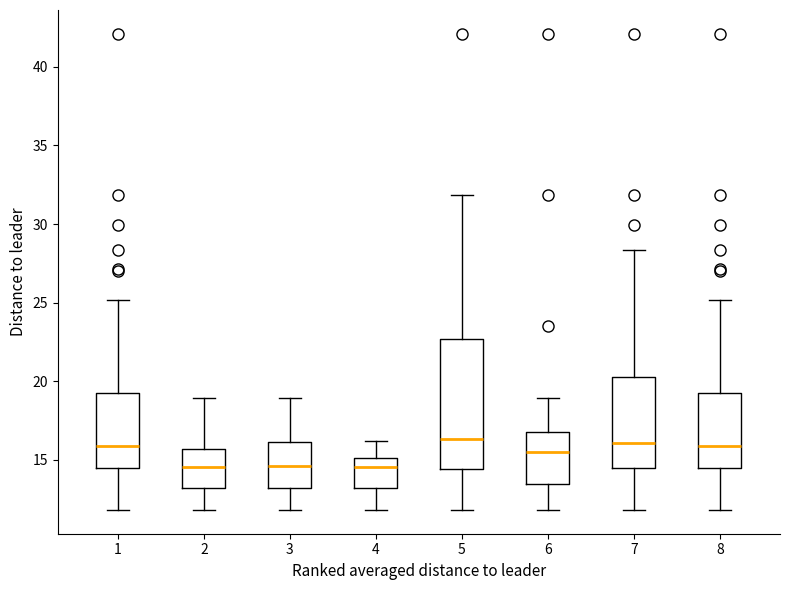

Comparing the boxes themselves (not the whiskers), which one is the tallest?

5